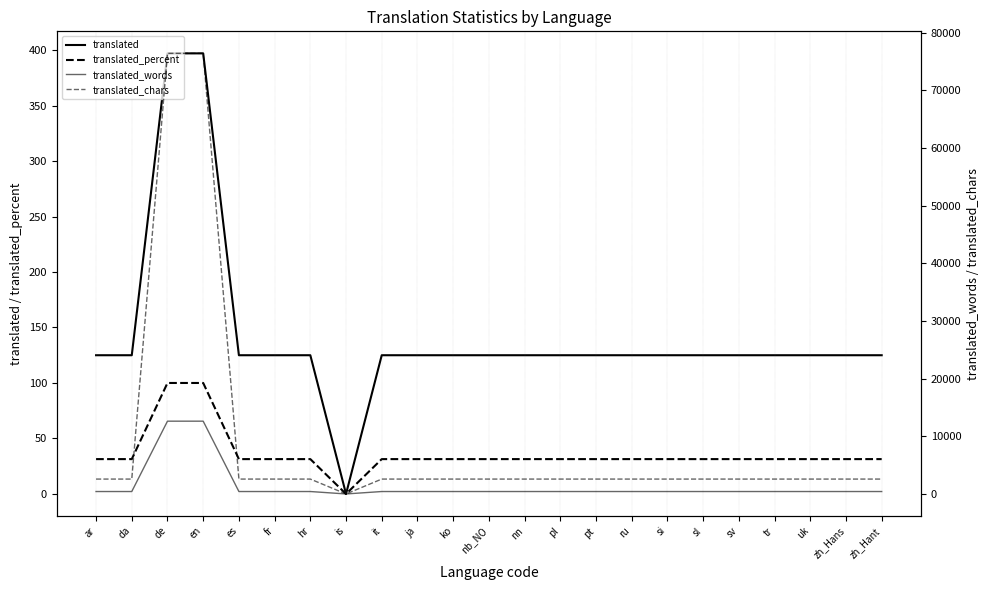

True or false: translated_words and translated_percent cross at least once.

False